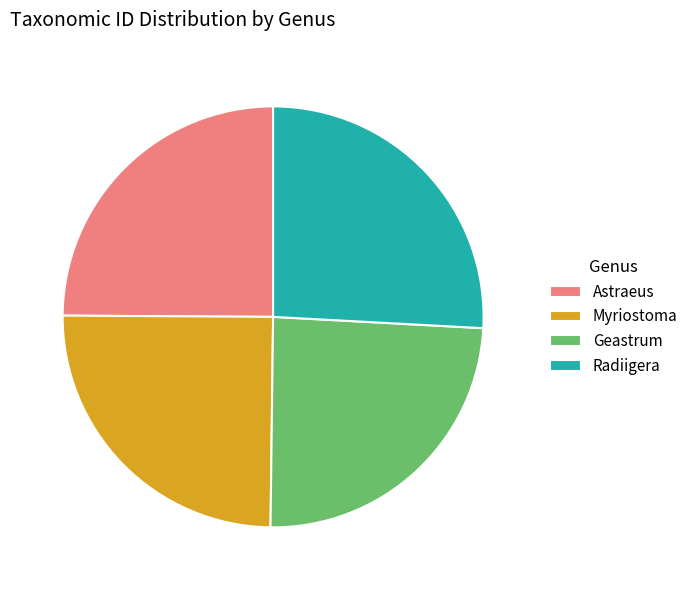

Is it true that Myriostoma is 25% of the pie?

True